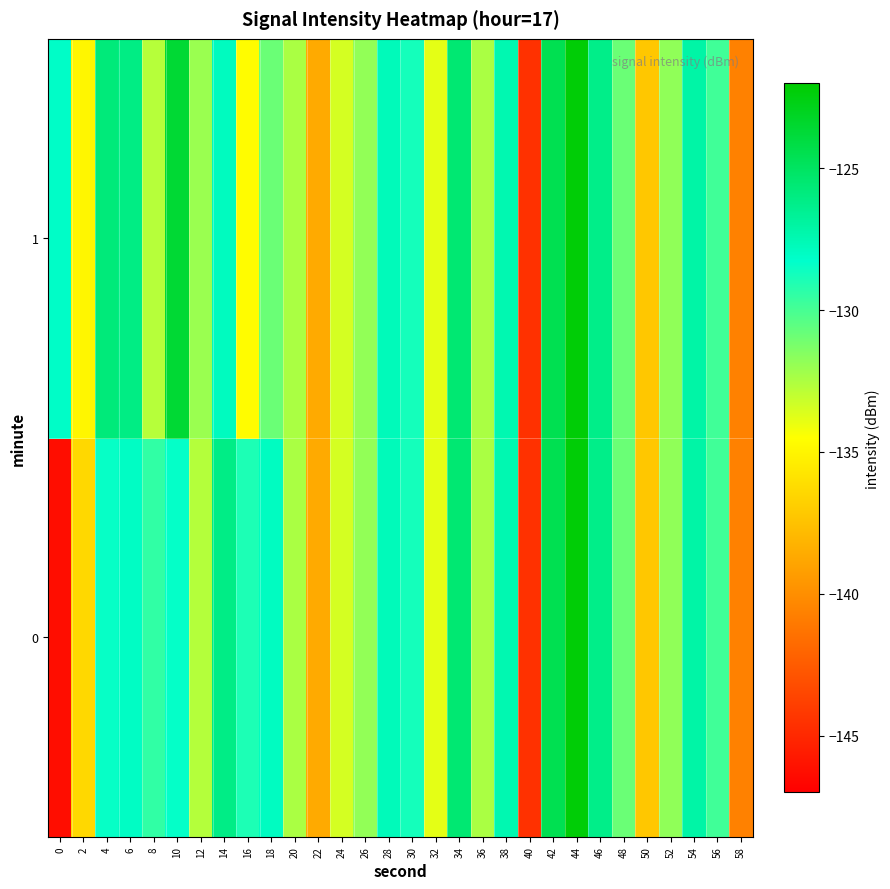

List the series in order of their peak value, highest first.

0, 1